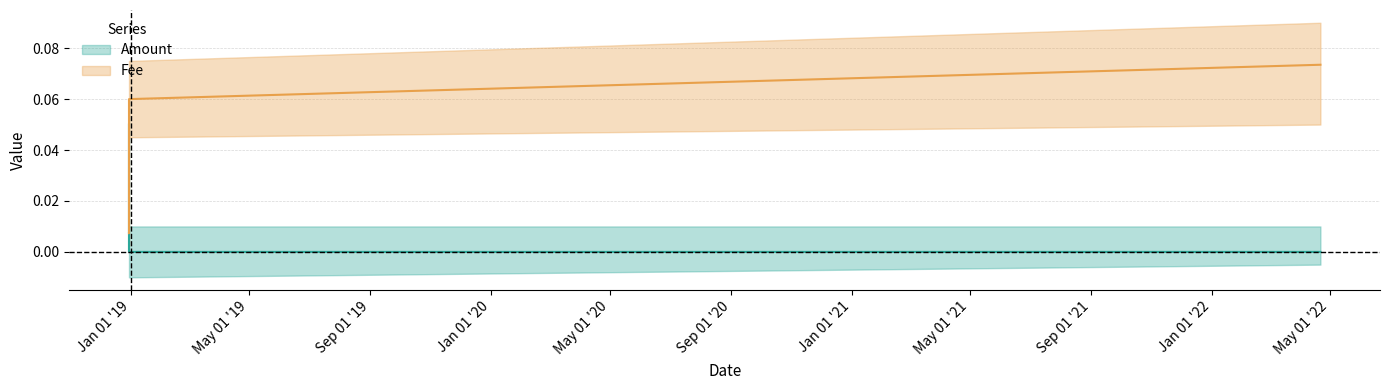

Which series has the largest total across all categories?

Fee